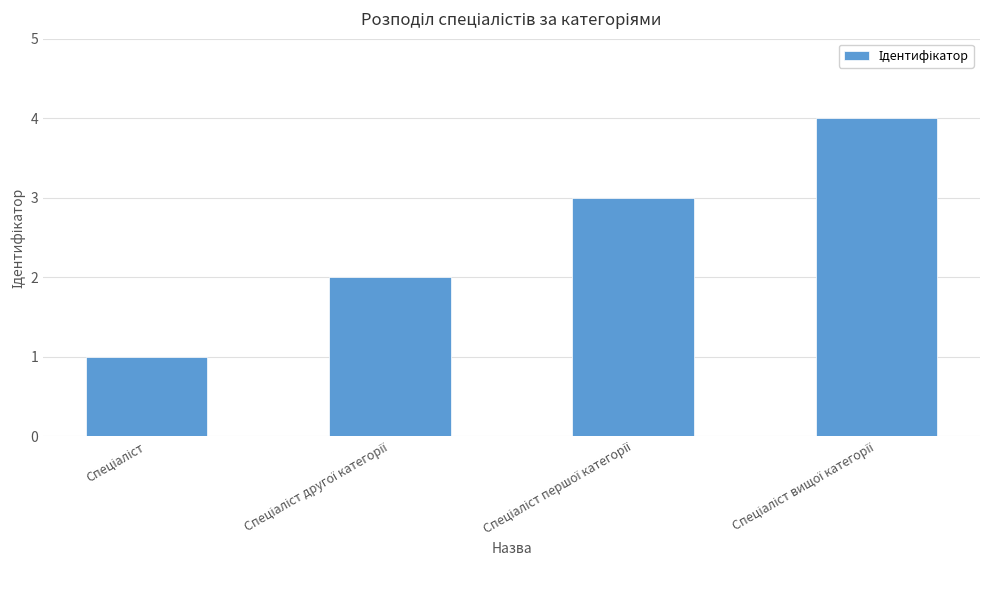

What is the greatest value displayed?

4